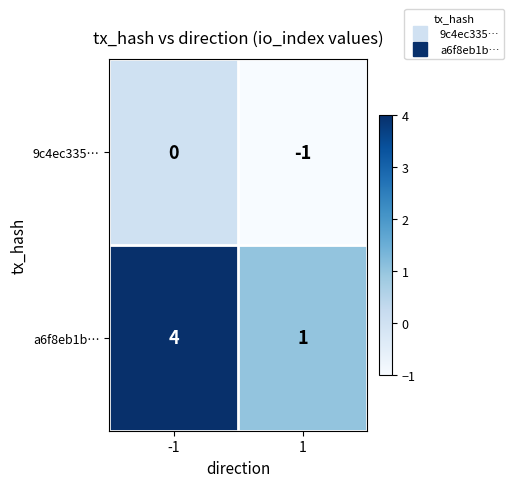

At how many categories does at least one series exceed 2?

1